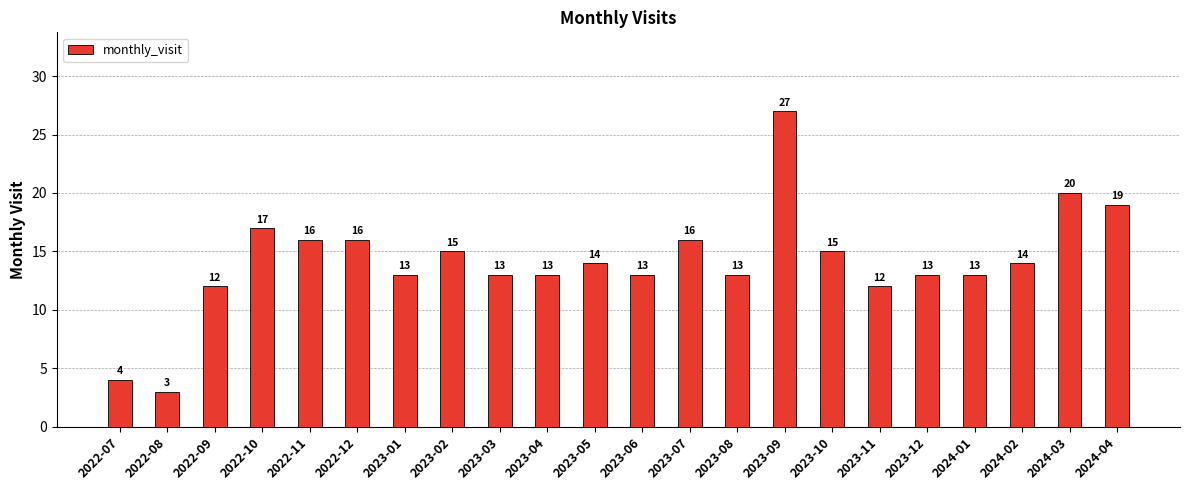

Reading left to right, list all the values displayed in this chart.

4	3	12	17	16	16	13	15	13	13	14	13	16	13	27	15	12	13	13	14	20	19